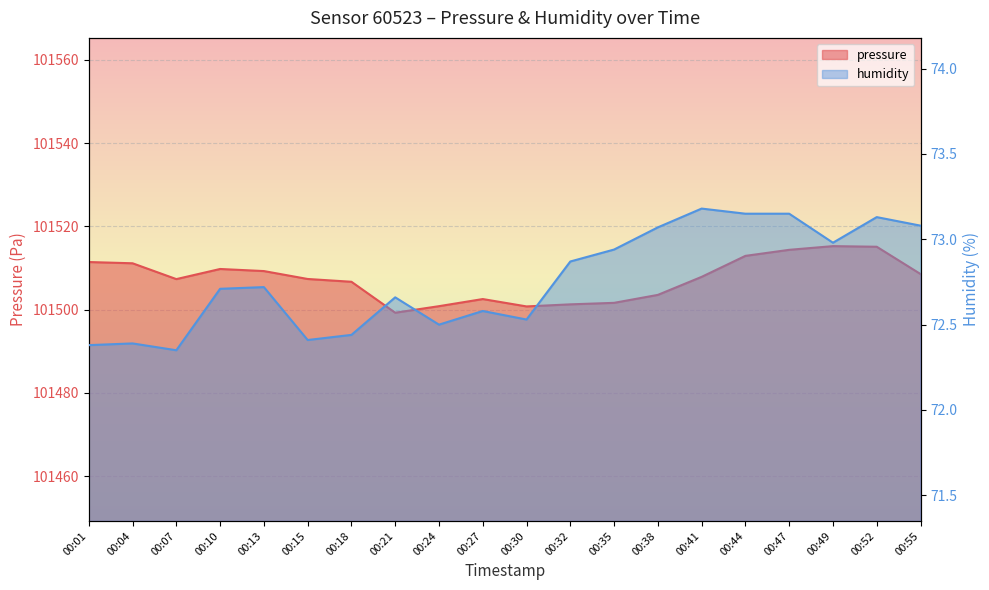

Between 00:38 and 00:41, which is larger?

00:41